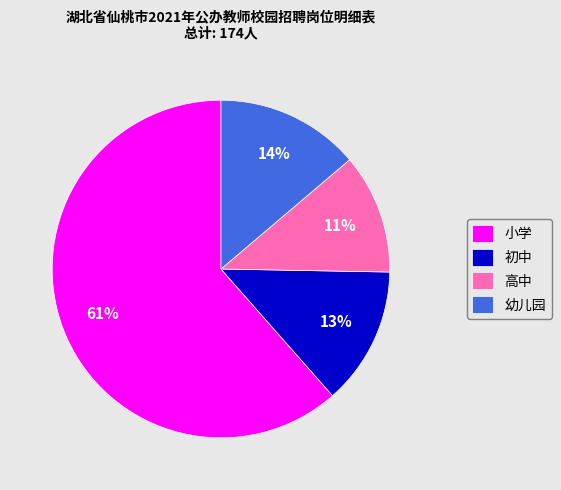

Combined, do 小学 and 高中 account for over 50%?

Yes